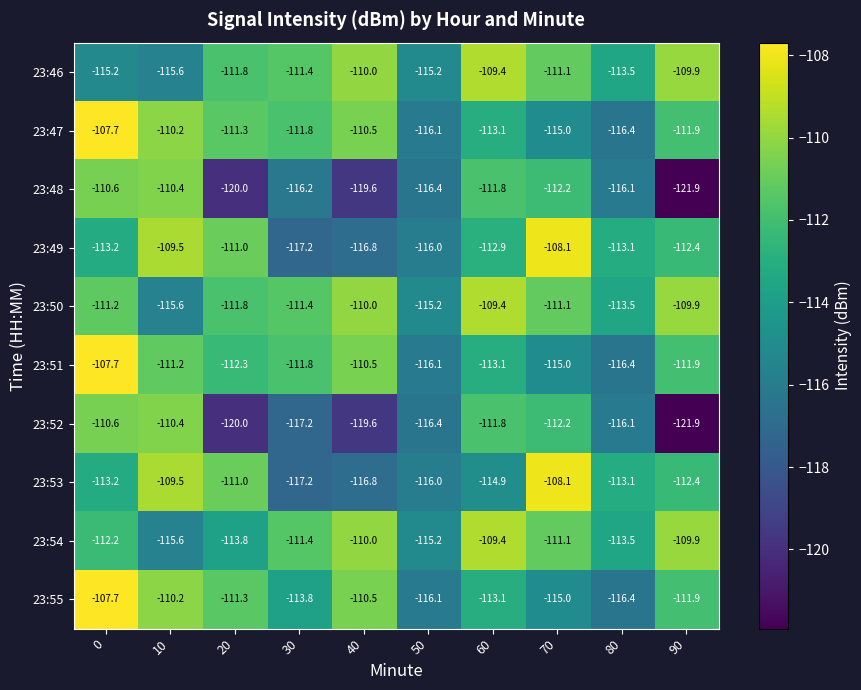

What is the difference between the highest and lowest values at 70?

6.9